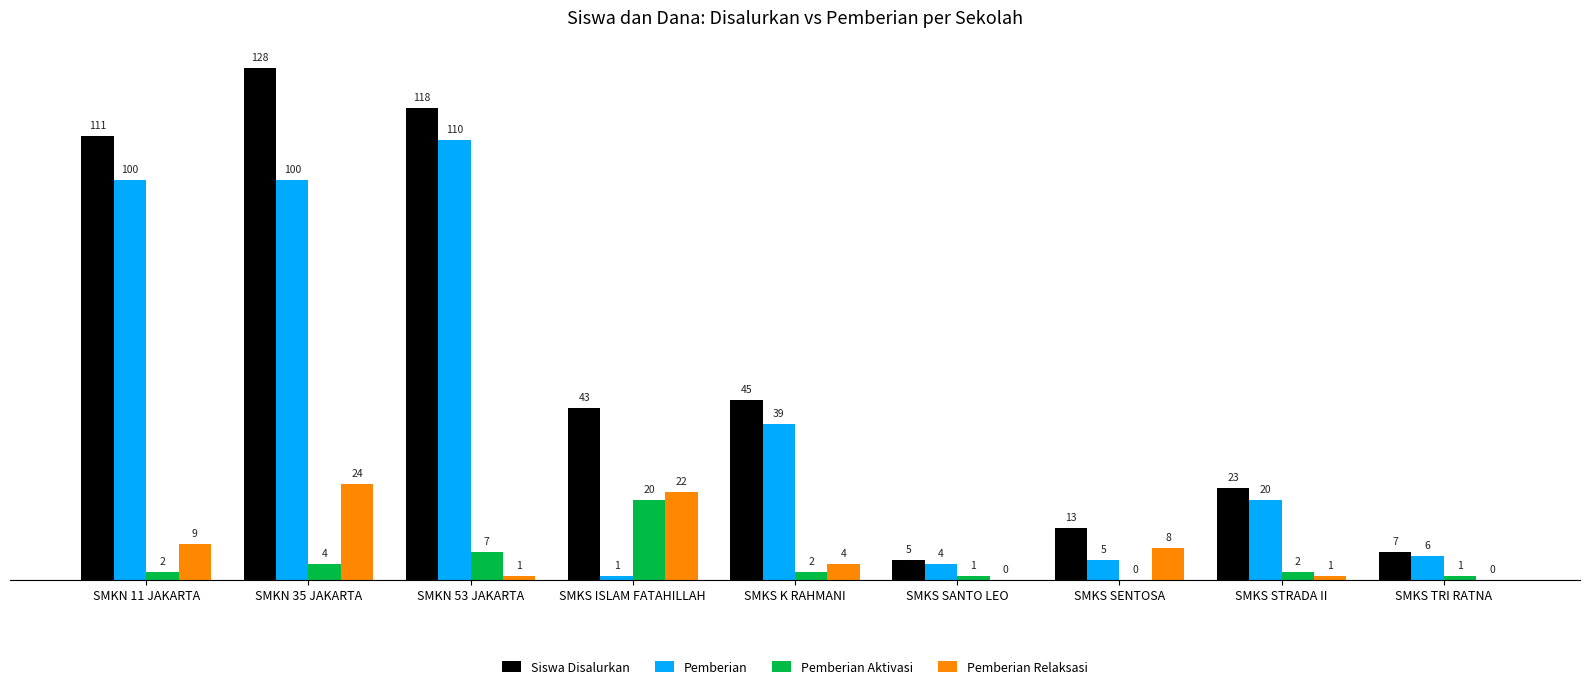

Count the number of categories in the chart.

9